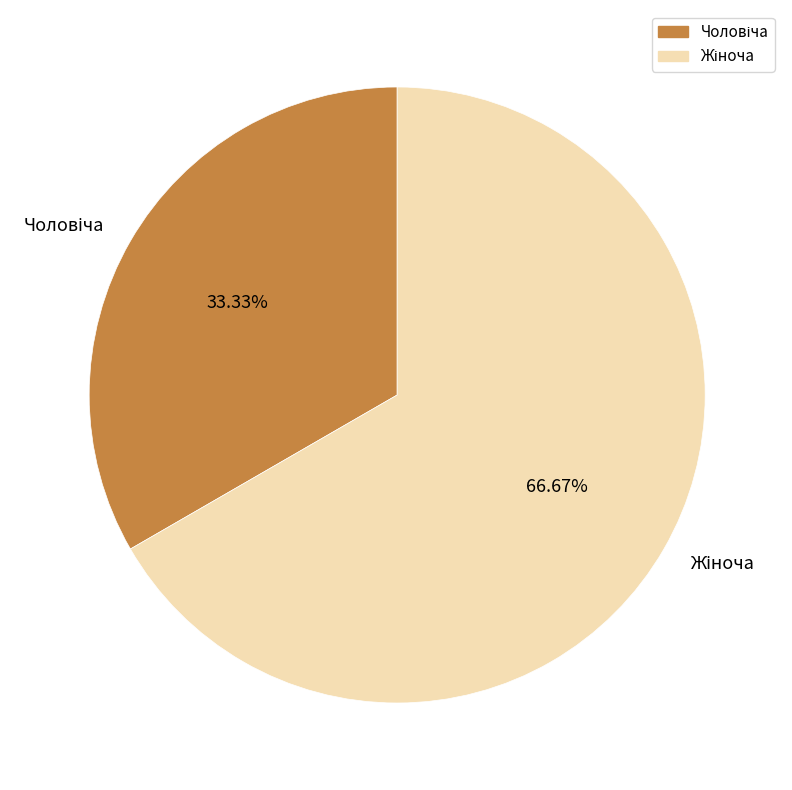

How many segments does this pie chart have?

2